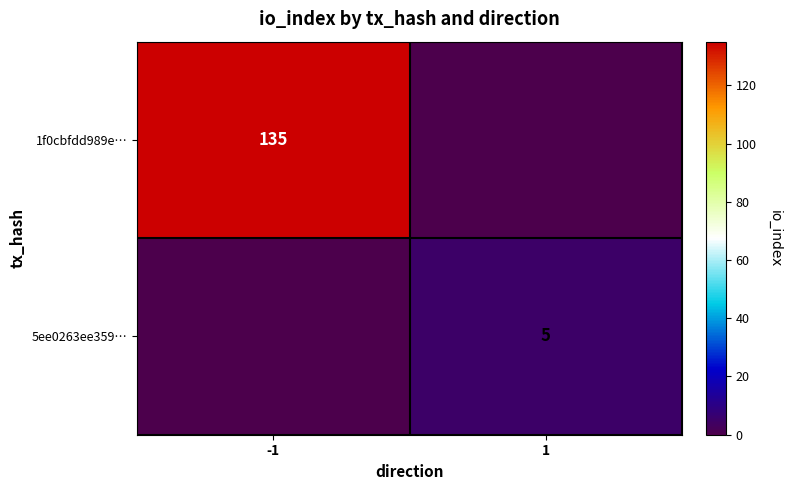

Is it true that 5ee0263ee359… equals 5 at 1?

True